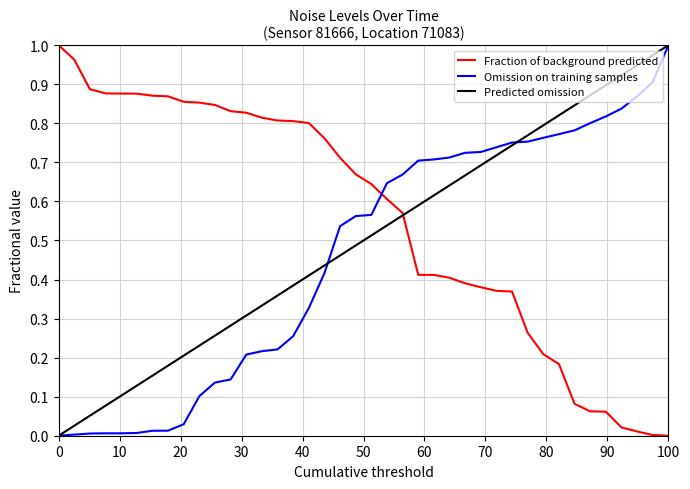

What are all the series names shown in the legend?

Fraction of background predicted, Omission on training samples, Predicted omission